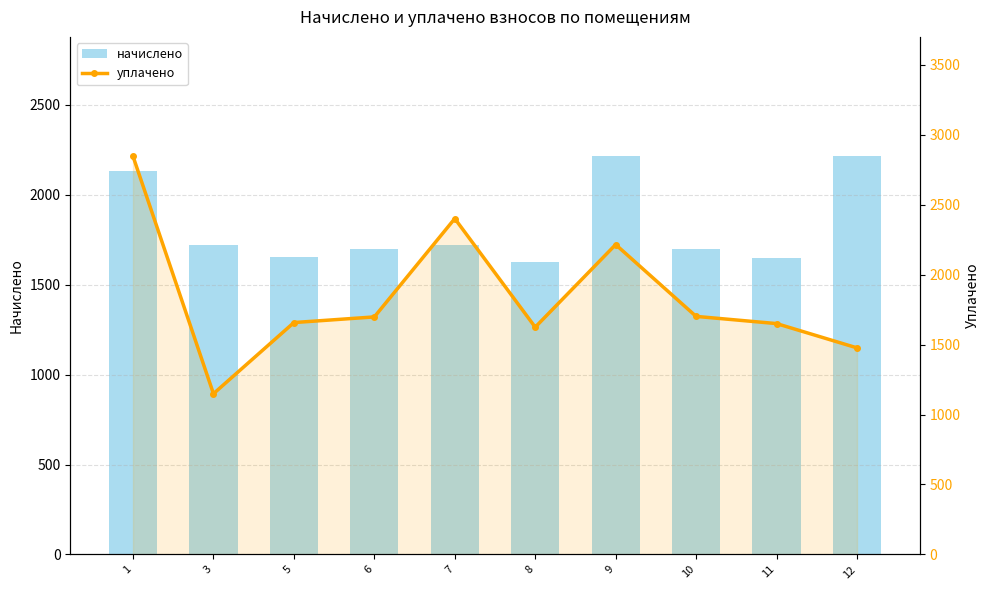

What is the total value across all series at 12?

3690.4